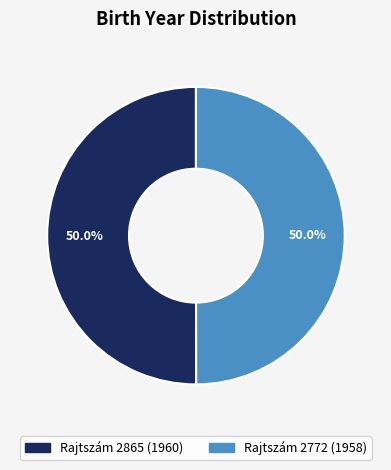

Which slice is the smallest?

2772